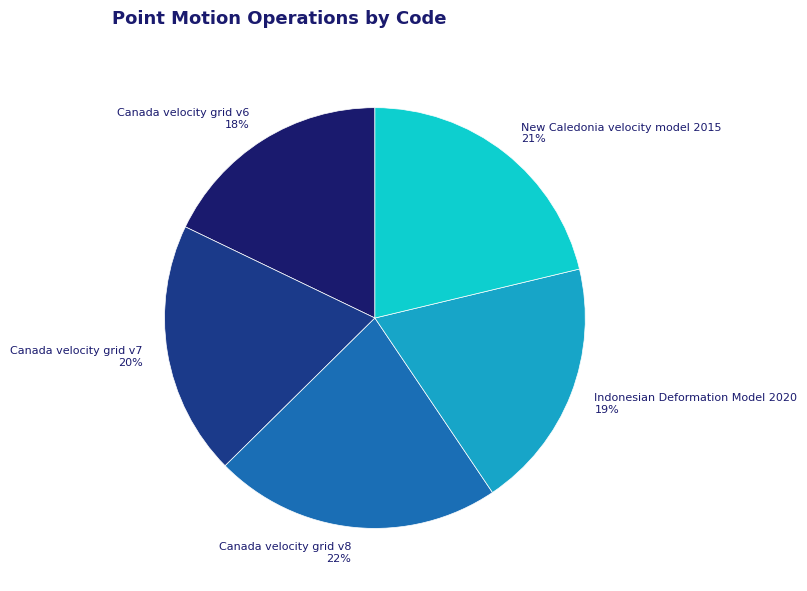

Does Indonesian Deformation Model 2020 account for over 50% of the chart?

No